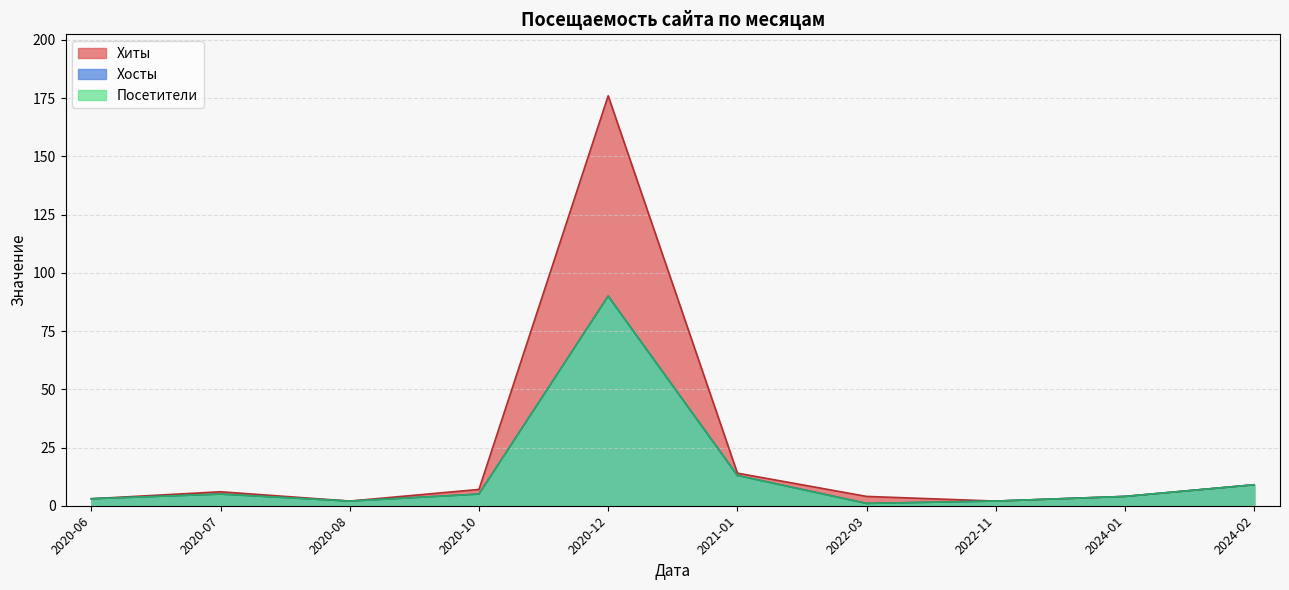

What are all the series names shown in the legend?

Хиты, Хосты, Посетители